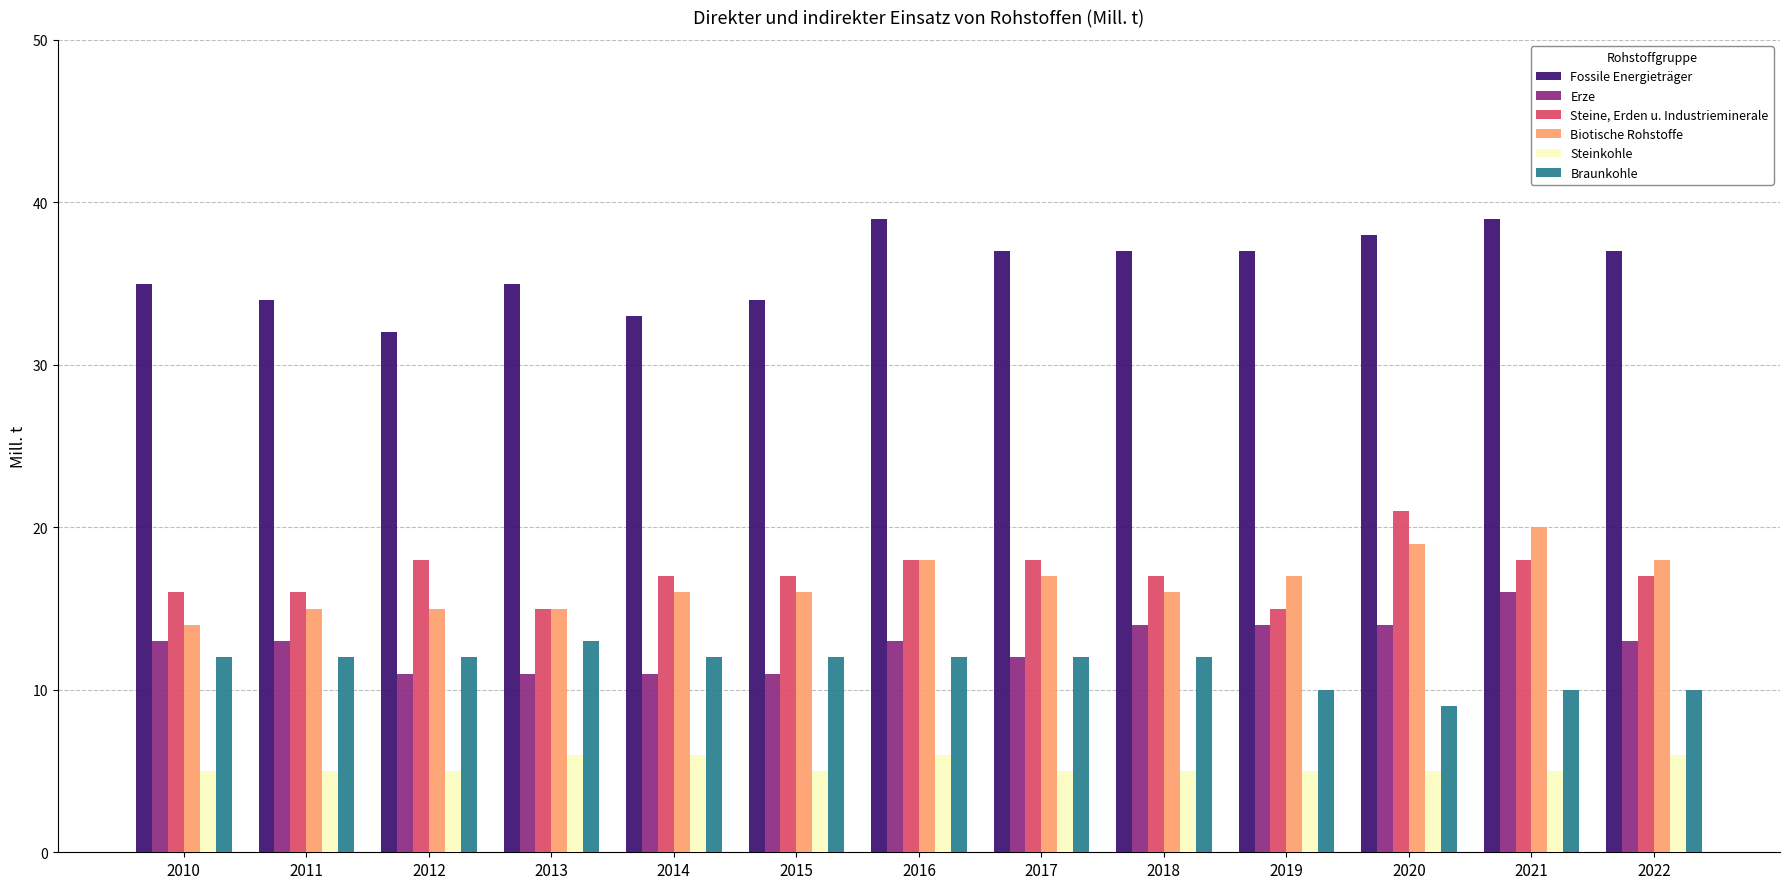

At how many categories does at least one series exceed 8?

13